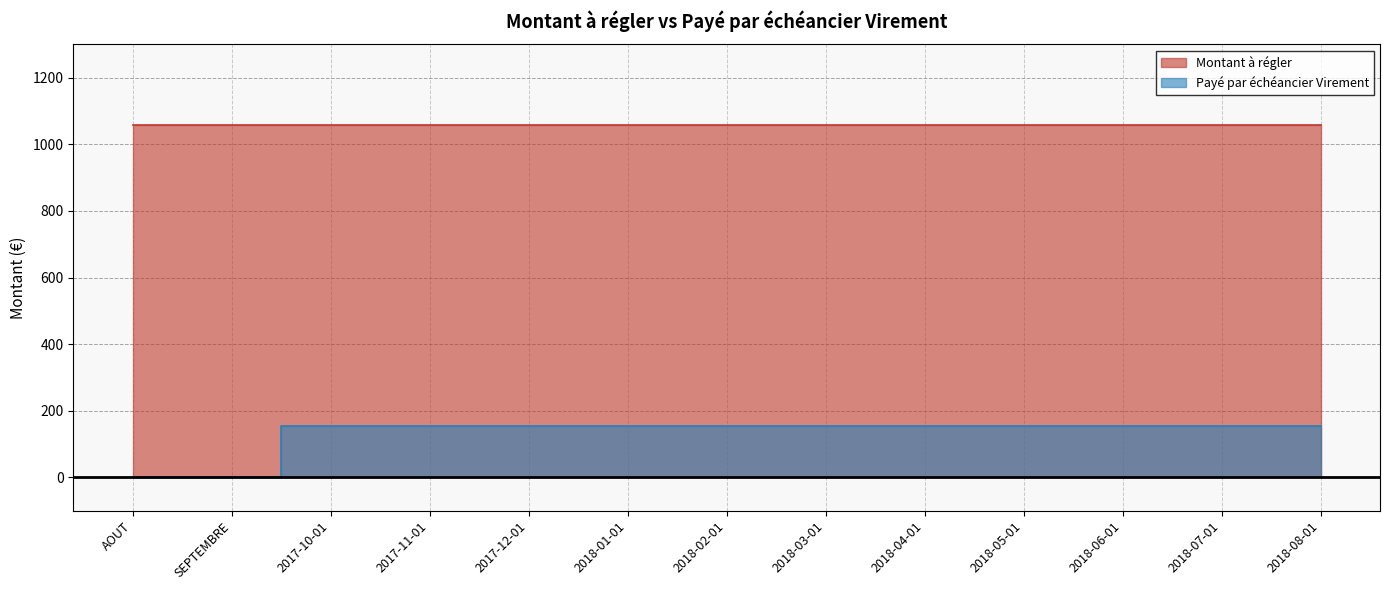

At which label does the data first exceed 155?

2017-10-01